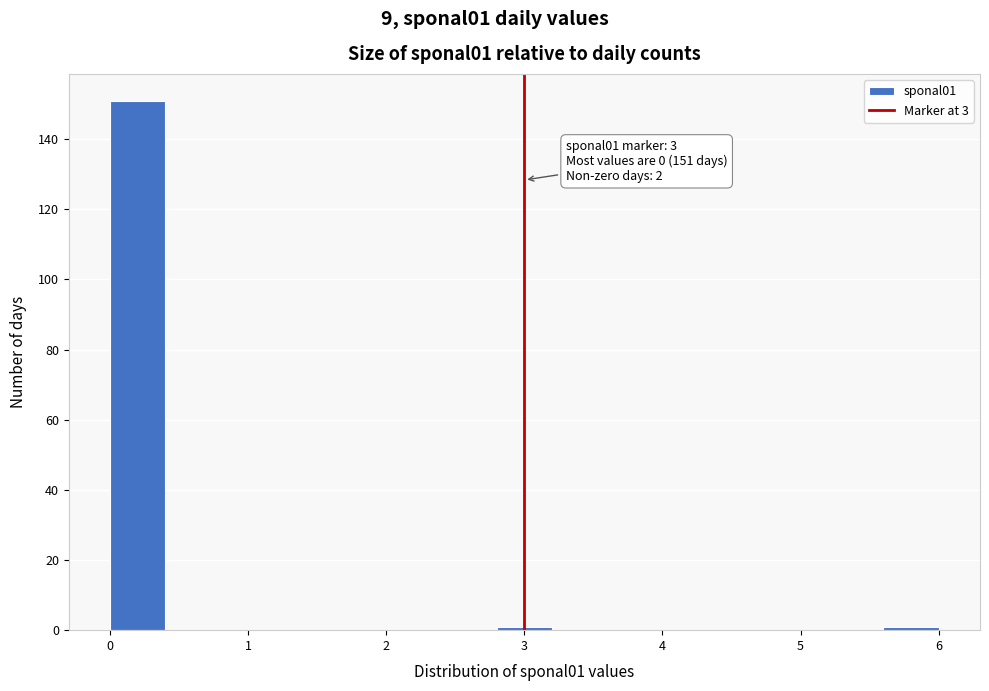

Over which range of the x-axis is the bar tallest?

0.0 to 0.4